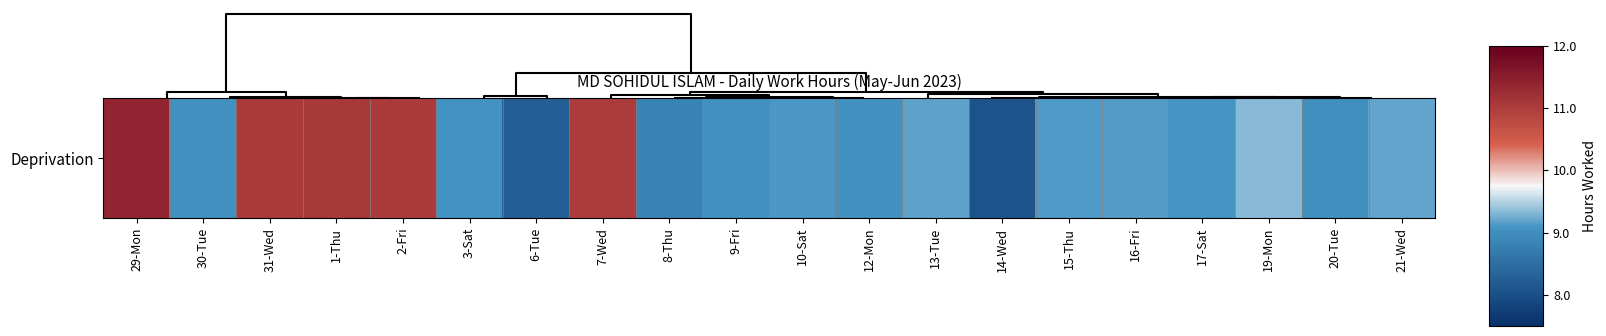

What is the ratio of the value at 1-Thu to the value at 7-Wed?

1.0